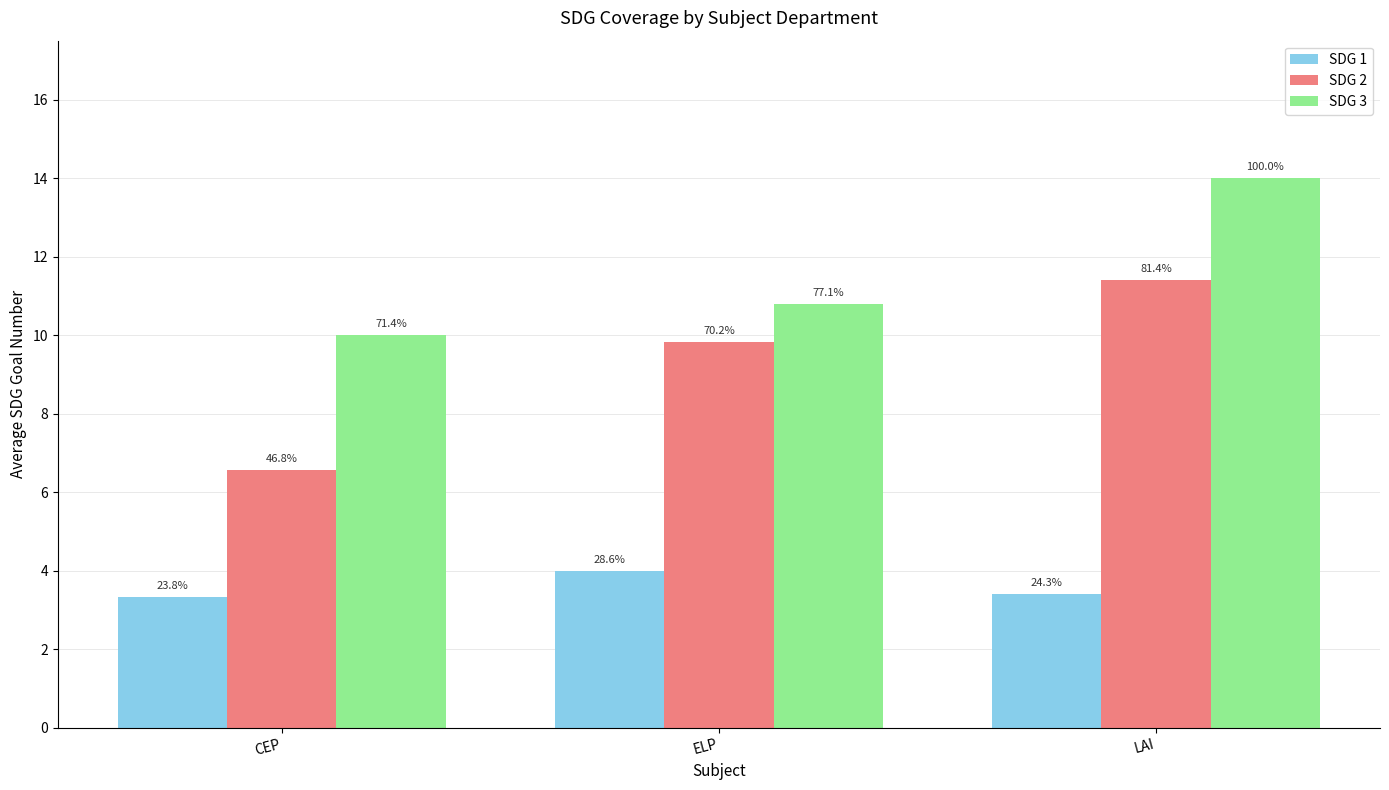

What are all the series names shown in the legend?

SDG 1, SDG 2, SDG 3